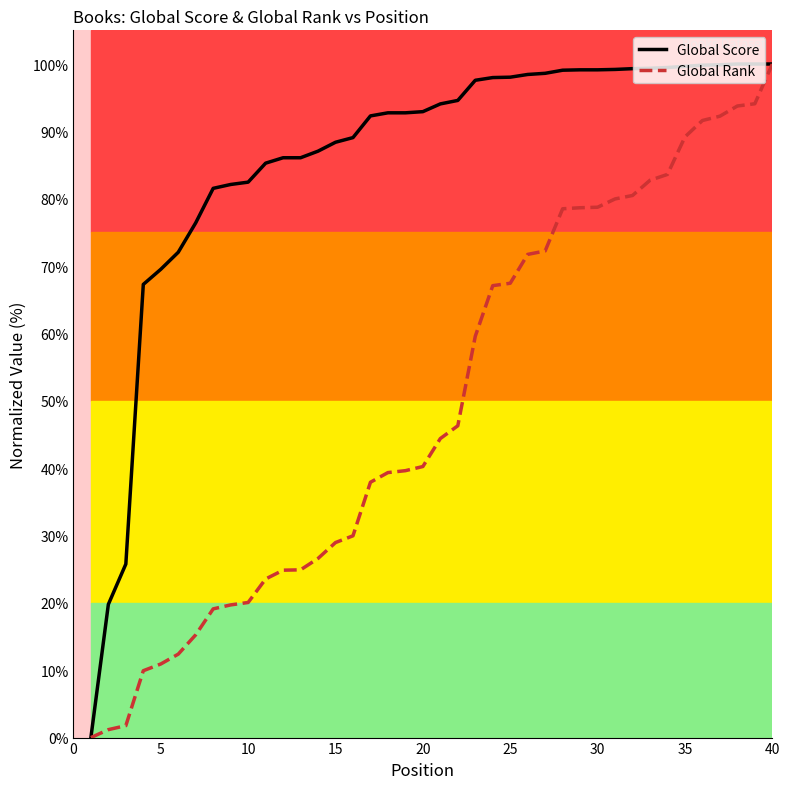

What is the greatest value displayed?

100.0